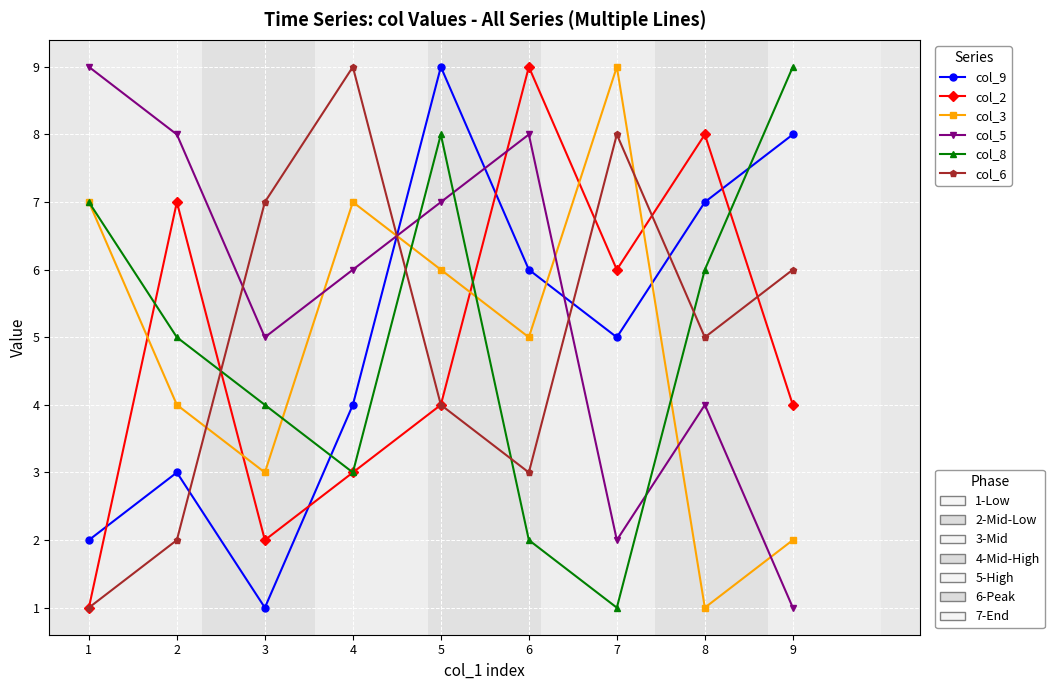

At which category is the sum across all series the highest?

5